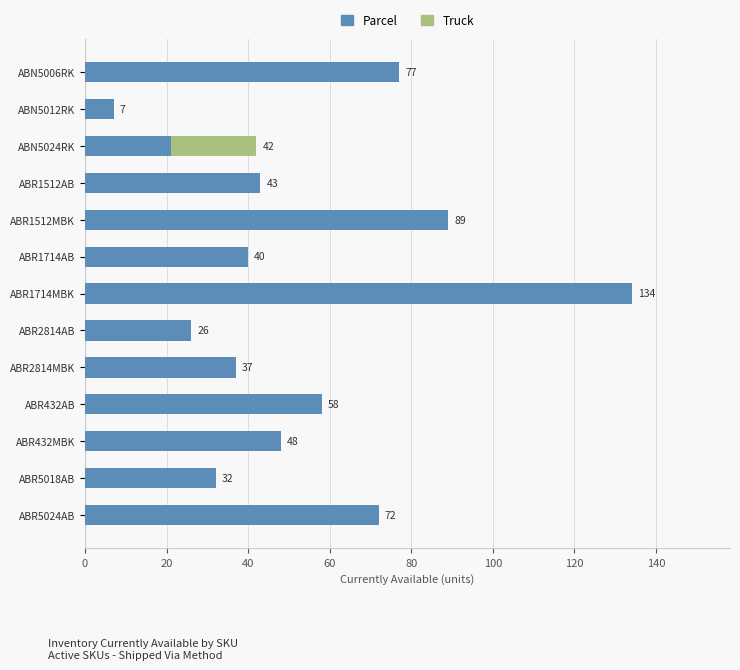

At which category is the sum across all series the highest?

ABR1714MBK